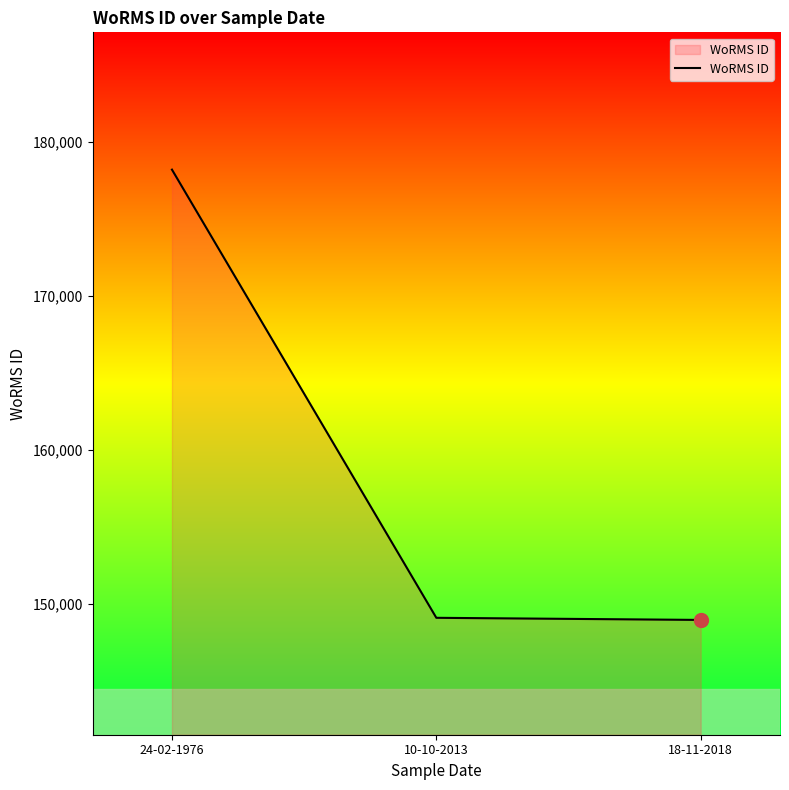

Which category has the highest value across all series?

24-02-1976